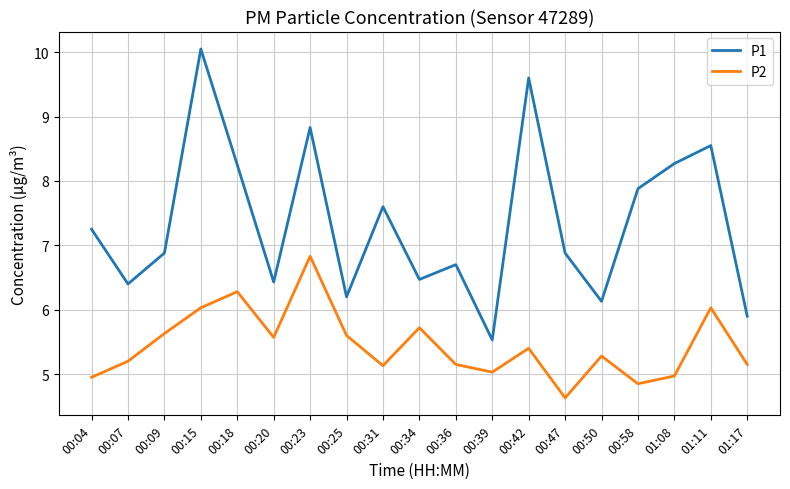

True or false: P2 and P1 cross at least once.

False